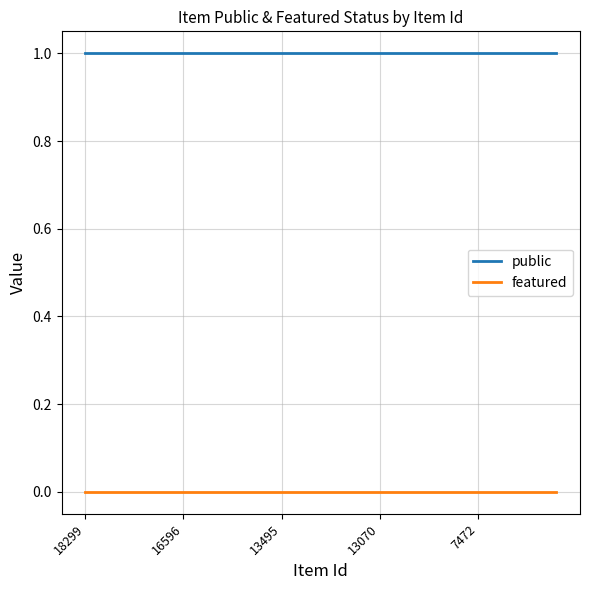

True or false: public and featured cross at least once.

False